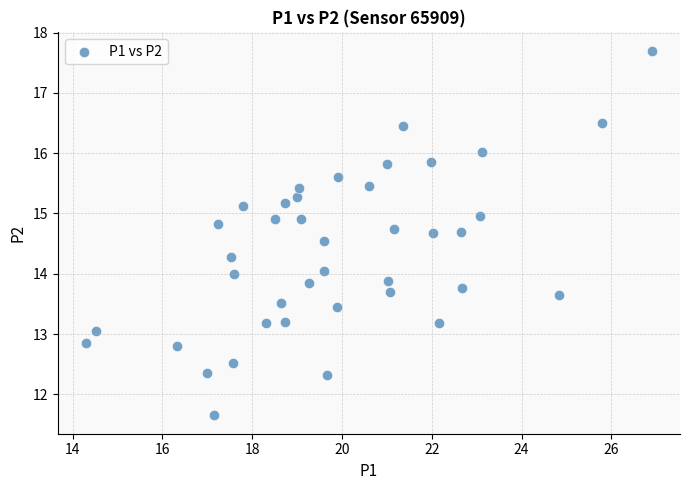

What is the range of X values (max minus min)?

12.6